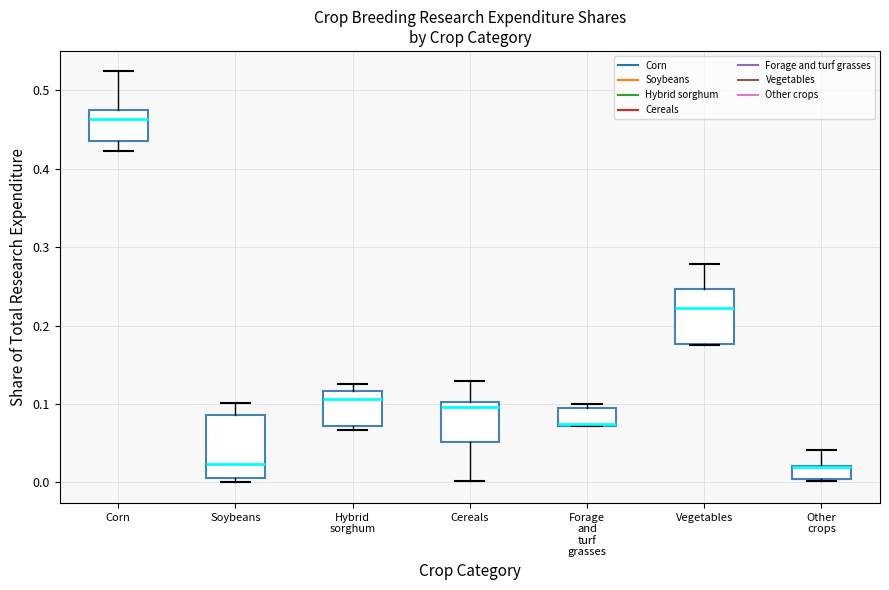

Reading left to right, transcribe this box plot: for each box, give where its median line is, the range the box spans, and where its two whiskers end, as read against the y-axis. The values are not printed on the chart, so give them approximately, as read against the axis.

Corn: median 0.46, box 0.44 to 0.48, whiskers 0.42 to 0.52
Soybeans: median 0.02, box 0.01 to 0.09, whiskers 0.00 to 0.10
Hybrid sorghum: median 0.11, box 0.07 to 0.12, whiskers 0.07 (just below the box's lower edge) to 0.13
Cereals: median 0.10 (just below the box's upper edge), box 0.05 to 0.10, whiskers 0.00 to 0.13
Forage and turf grasses: median 0.08, box 0.07 to 0.10, whiskers 0.07 to 0.10 (just above the box's upper edge)
Vegetables: median 0.22, box 0.18 to 0.25, whiskers 0.18 to 0.28
Other crops: median 0.02 (drawn on the box's upper edge), box 0.00 to 0.02, whiskers 0.00 to 0.04